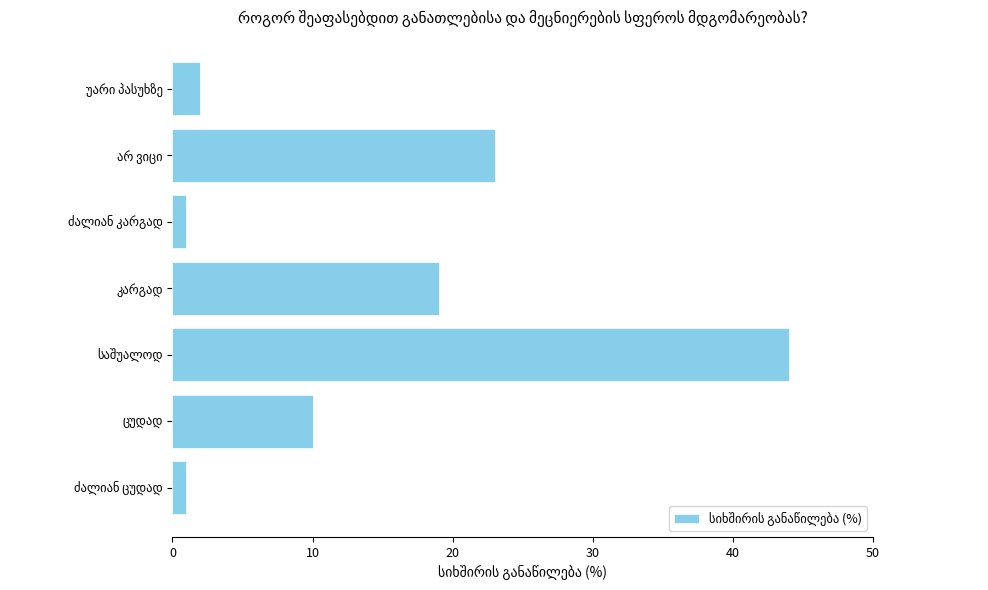

What is the greatest value displayed?

44